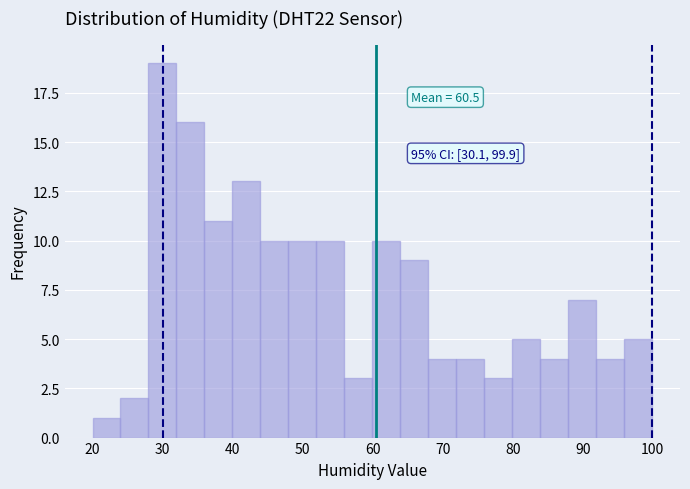

Around what value on the x-axis is the tallest bar? Give the approximate position of its centre, as read against the axis.

30